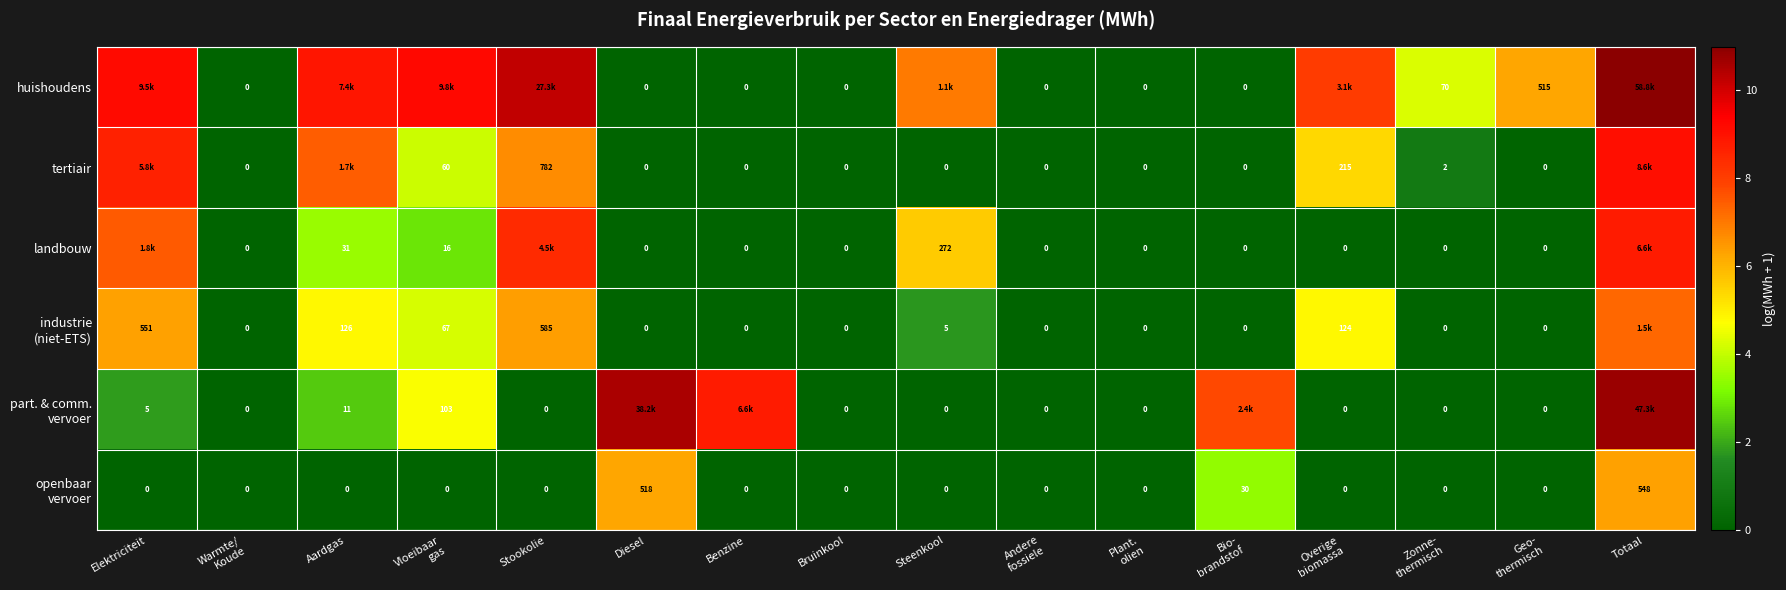

Which category has the highest value in the tertiair series?

Totaal